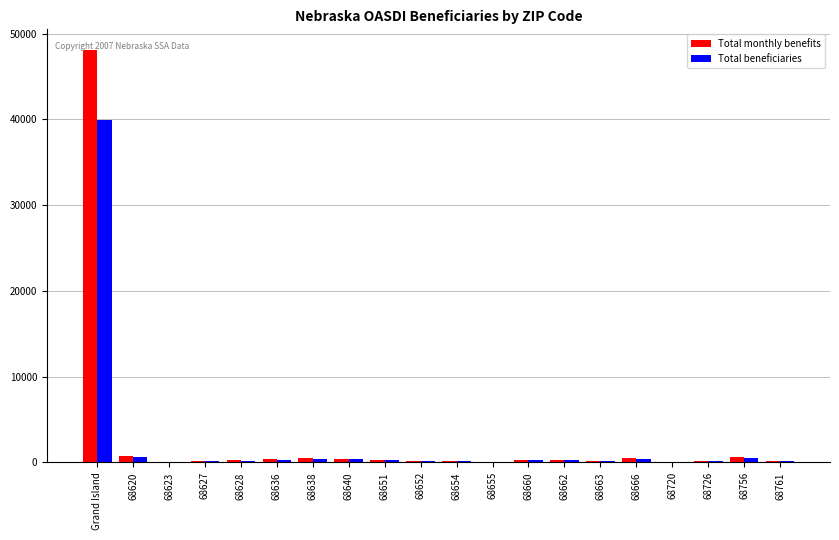

True or false: Total beneficiaries has a value of 525 at 68756.

True